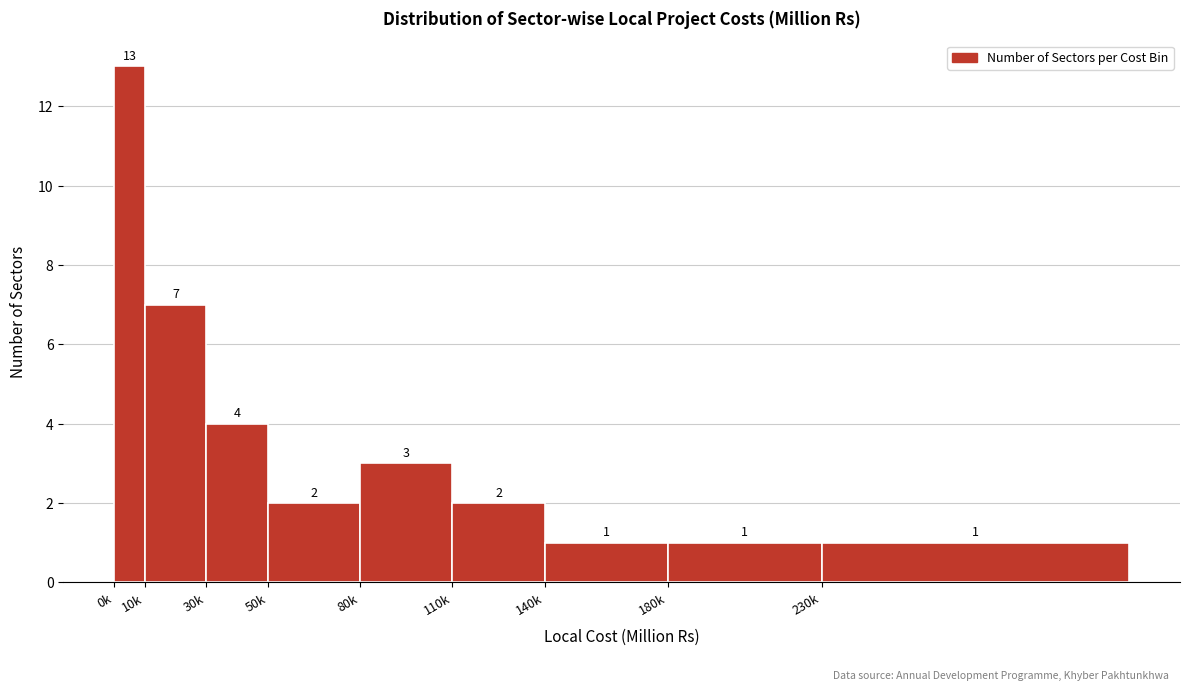

Reading right to left, what are all the values shown in this chart?

1	1	1	2	3	2	4	7	13